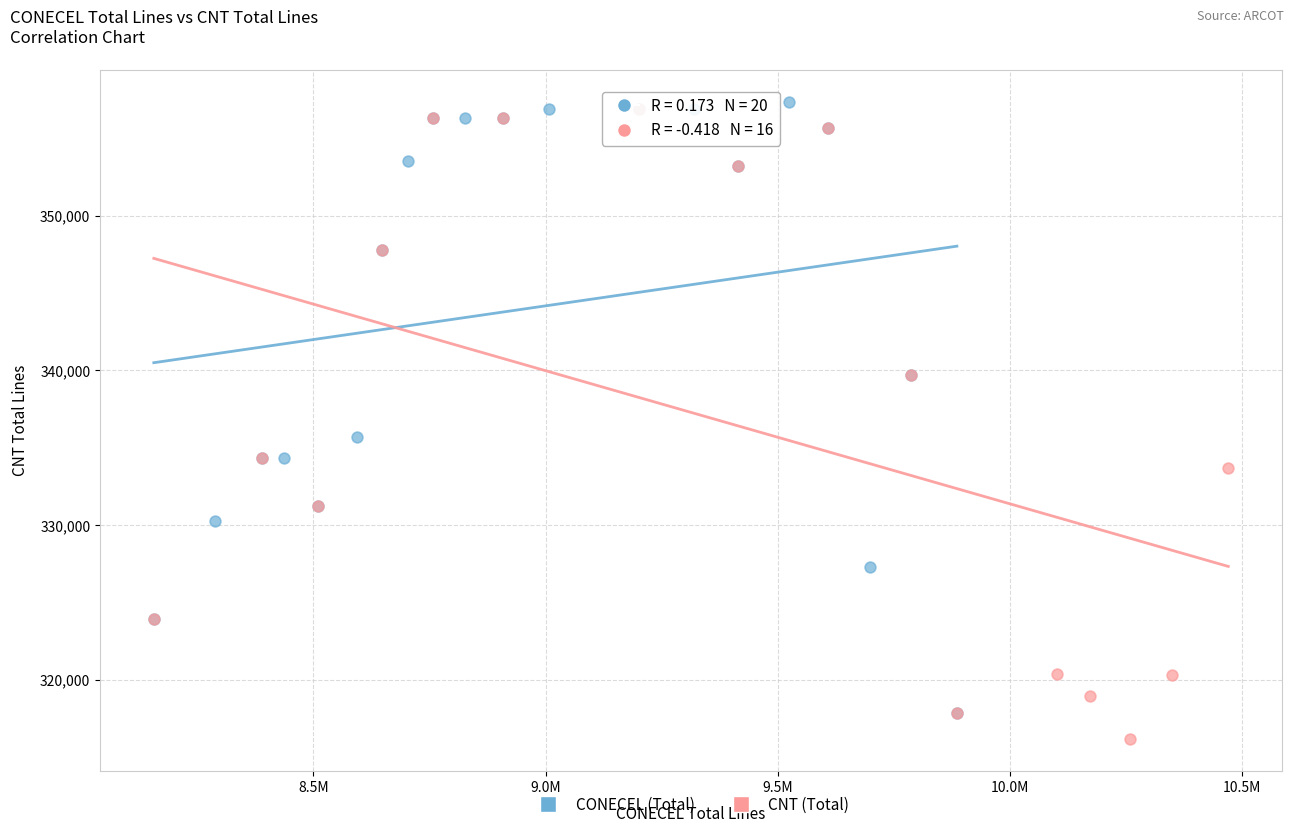

What are all the series names shown in the legend?

CONECEL (Total), CNT (Total)